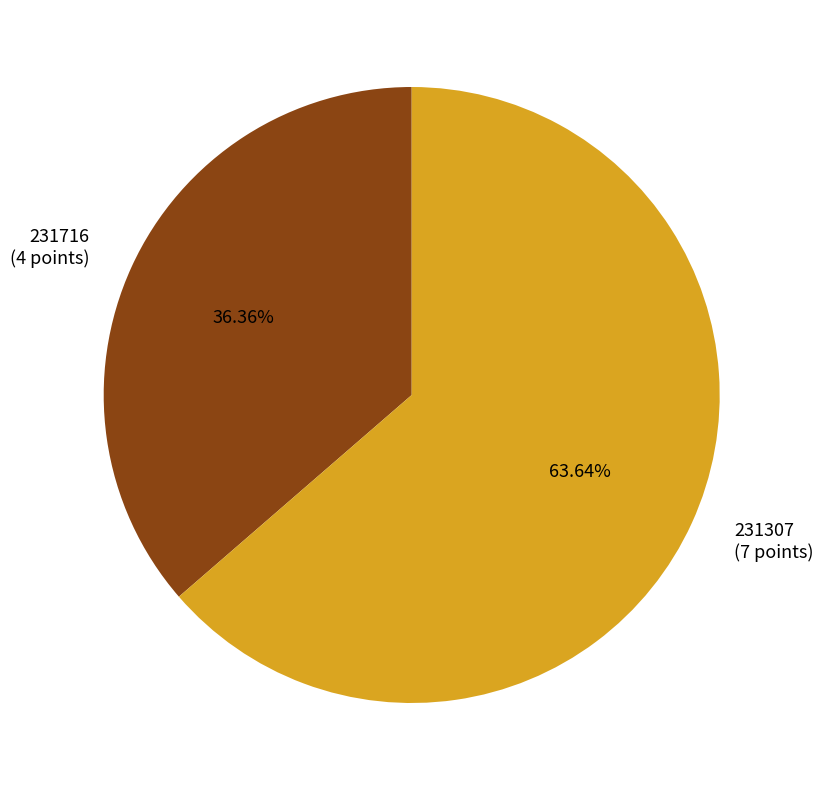

Rank the categories by value from lowest to highest.

231716, 231307